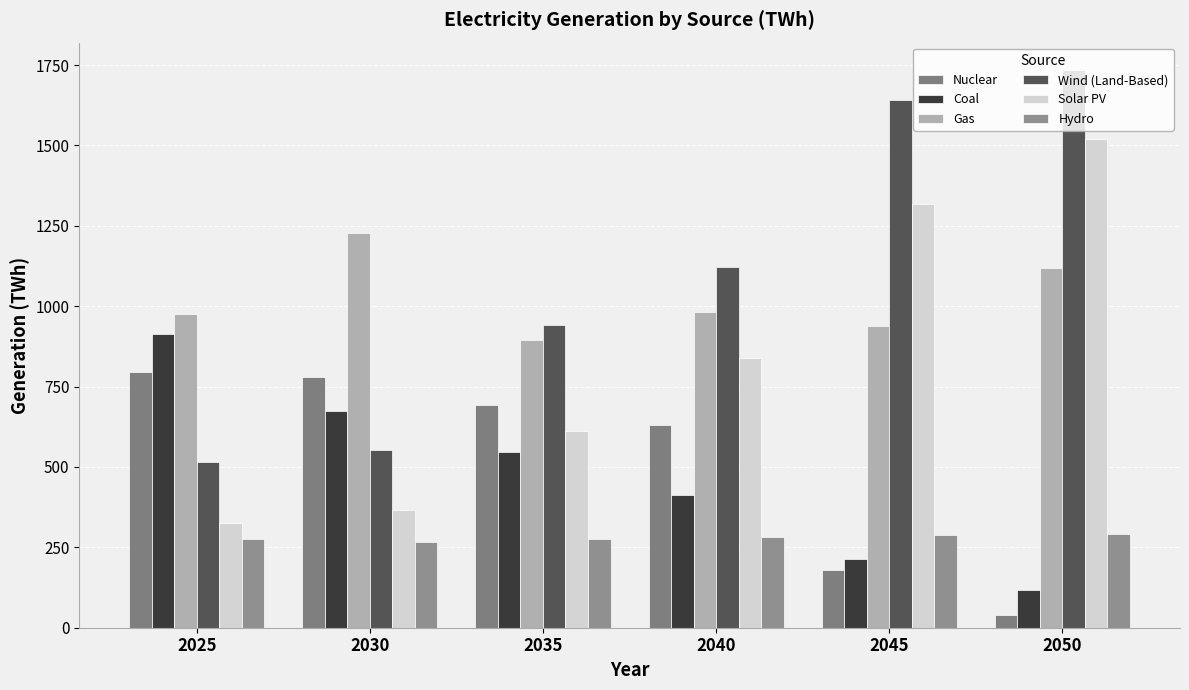

Reading left to right, what are all the values shown in this chart?

Nuclear: 2025=795.6	2030=780.8	2035=692.9	2040=629.7	2045=180.7	2050=38.1
Coal: 2025=913.9	2030=672.6	2035=547.3	2040=412.6	2045=214.4	2050=118.1
Gas: 2025=974.6	2030=1227.6	2035=895.7	2040=980.9	2045=939.6	2050=1119.4
Wind (Land-Based): 2025=516.1	2030=551.6	2035=942.5	2040=1122.8	2045=1640.9	2050=1733.1
Solar PV: 2025=325.4	2030=365.0	2035=612.6	2040=839.0	2045=1319.3	2050=1518.9
Hydro: 2025=275.1	2030=266.5	2035=275.9	2040=283.5	2045=288.8	2050=290.4